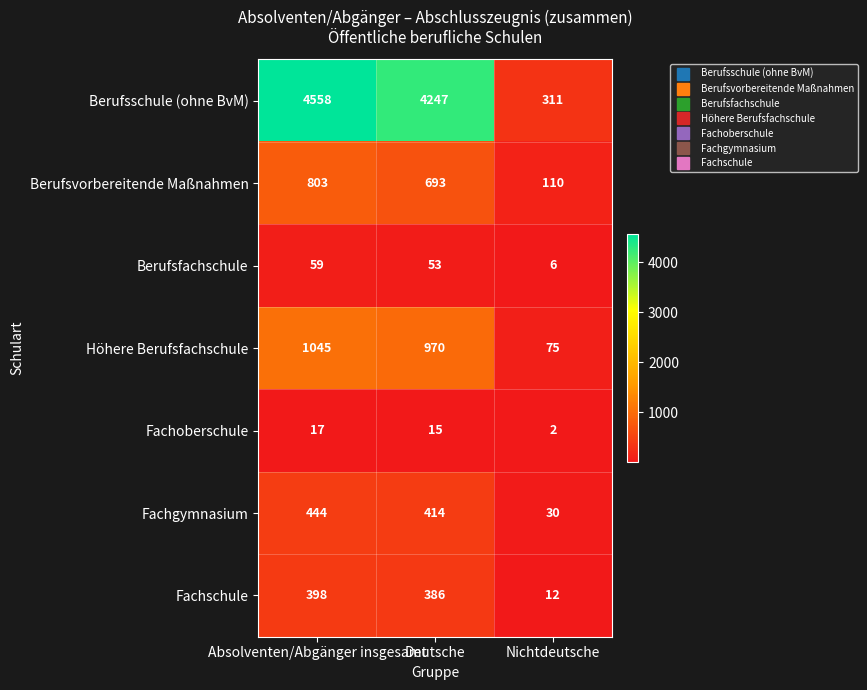

Between Absolventen/Abgänger insgesamt and Deutsche, which series saw the biggest shift?

Berufsschule (ohne BvM)